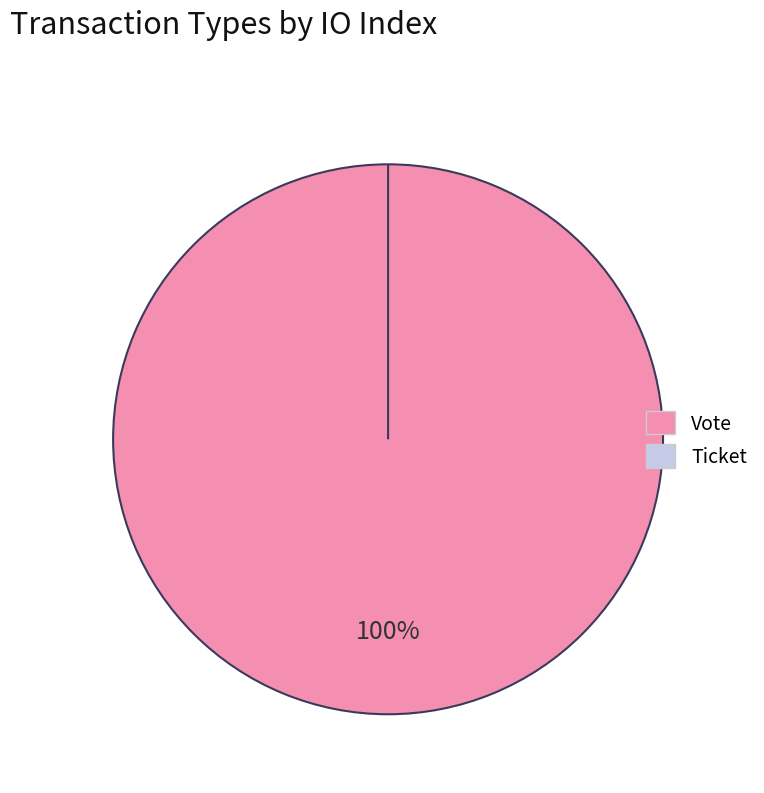

Rank the categories by value from highest to lowest.

Vote, Ticket